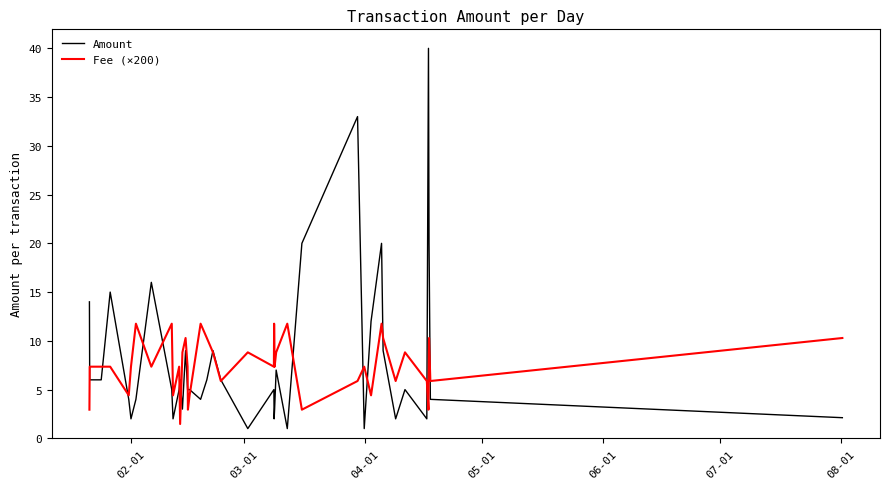

List the series in order of their peak value, lowest first.

Fee (×200), Amount